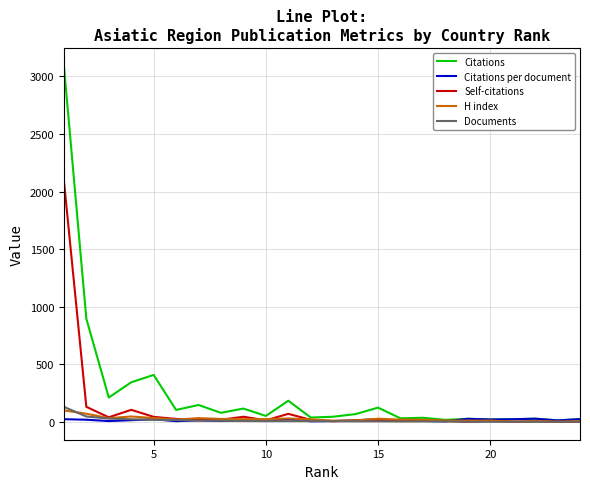

What is the greatest value displayed?

3093.0